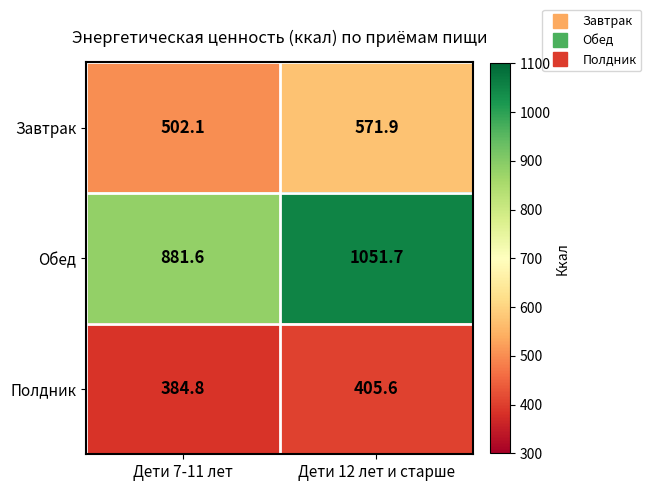

Which series changed the most between Дети 7-11 лет and Дети 12 лет и старше?

Обед